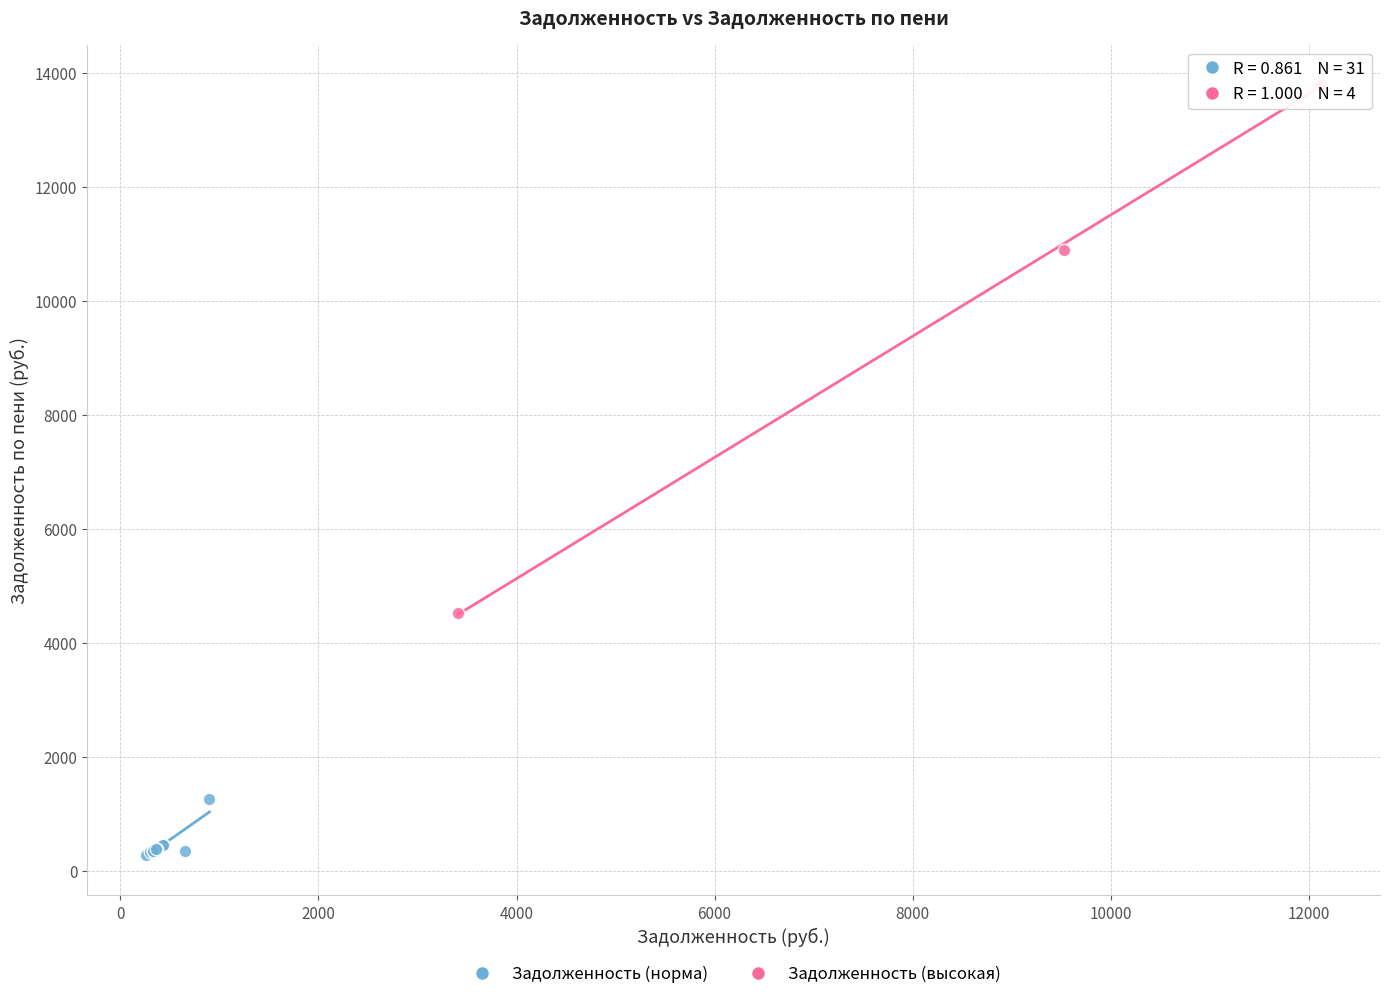

Which series contains the lowest Y value?

Задолженность (норма)